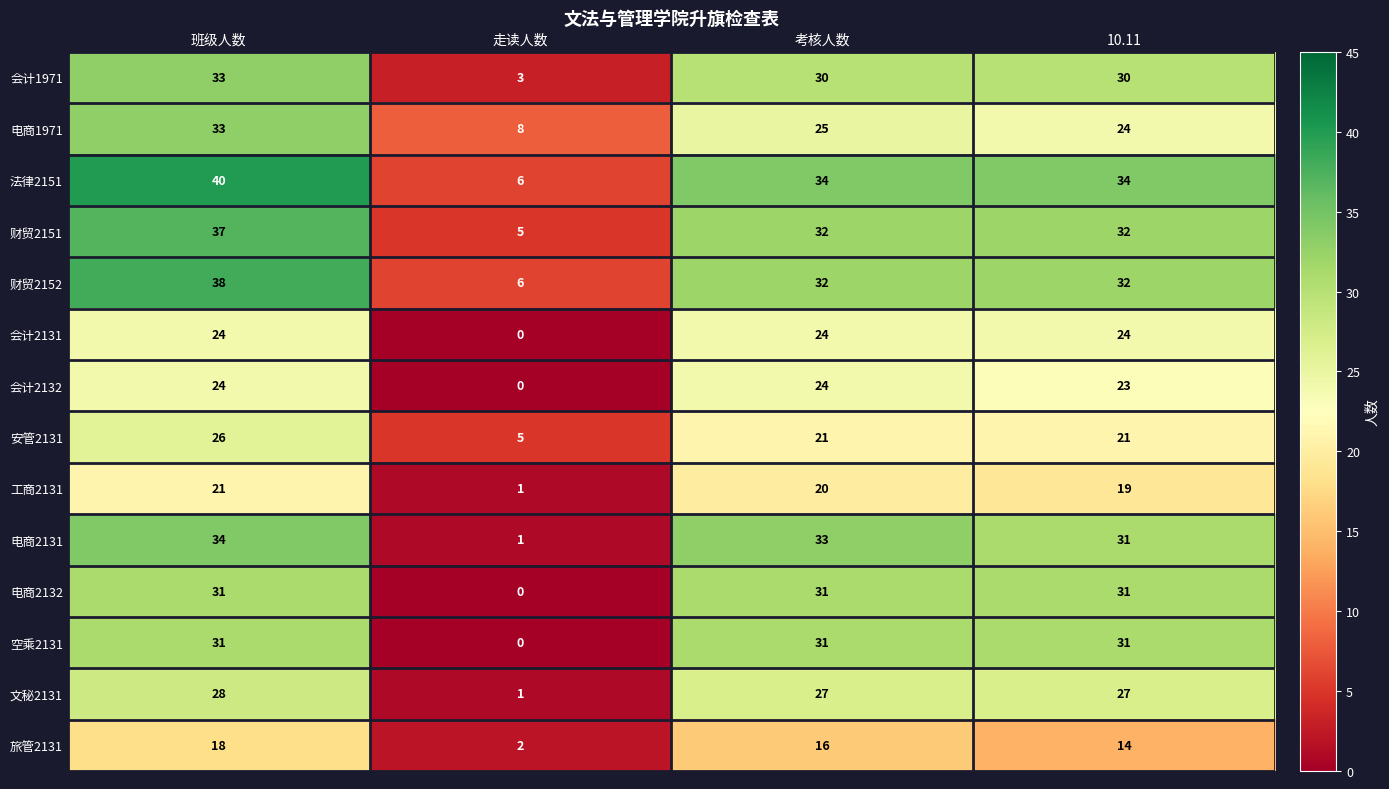

What is the difference between the 工商2131 values at 走读人数 and 班级人数?

20